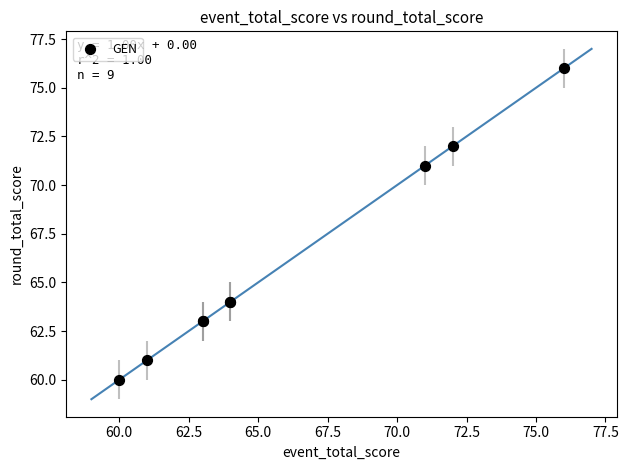

What Y value in the scatter plot is closest to 68?

71